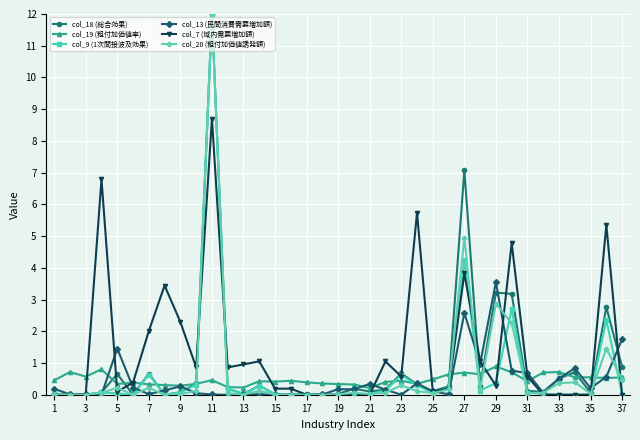

What is the value of the col_7 (域内需要増加額) point at the 6th from the left?

0.4